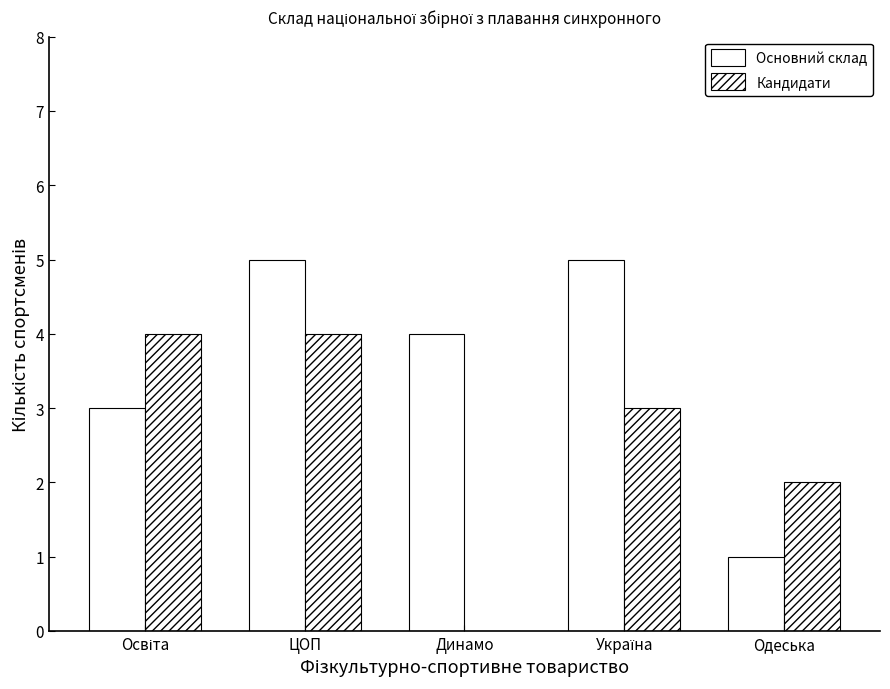

How many distinct data groups are displayed?

2